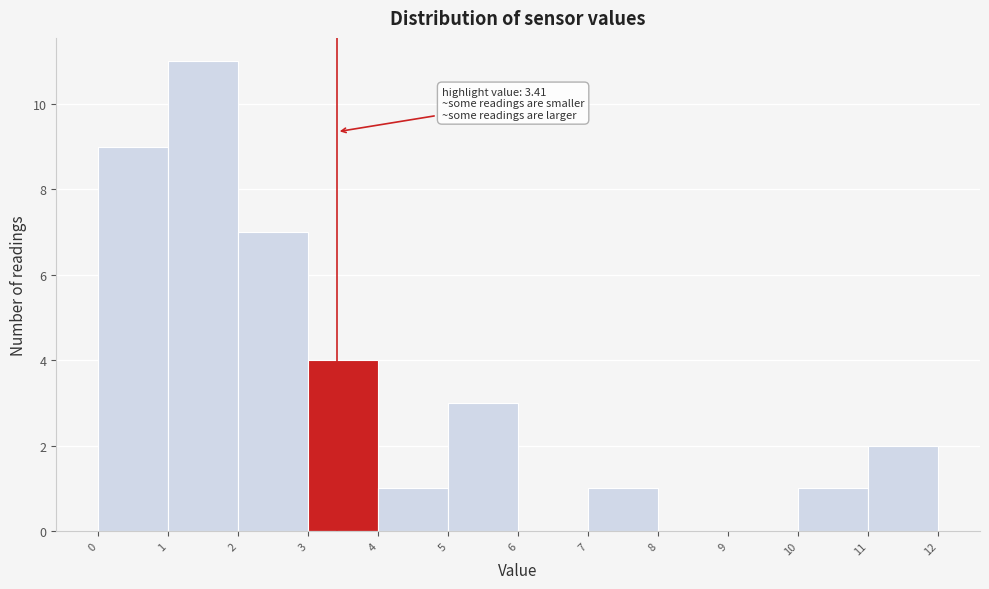

Which range on the x-axis has the tallest bar?

1 to 2